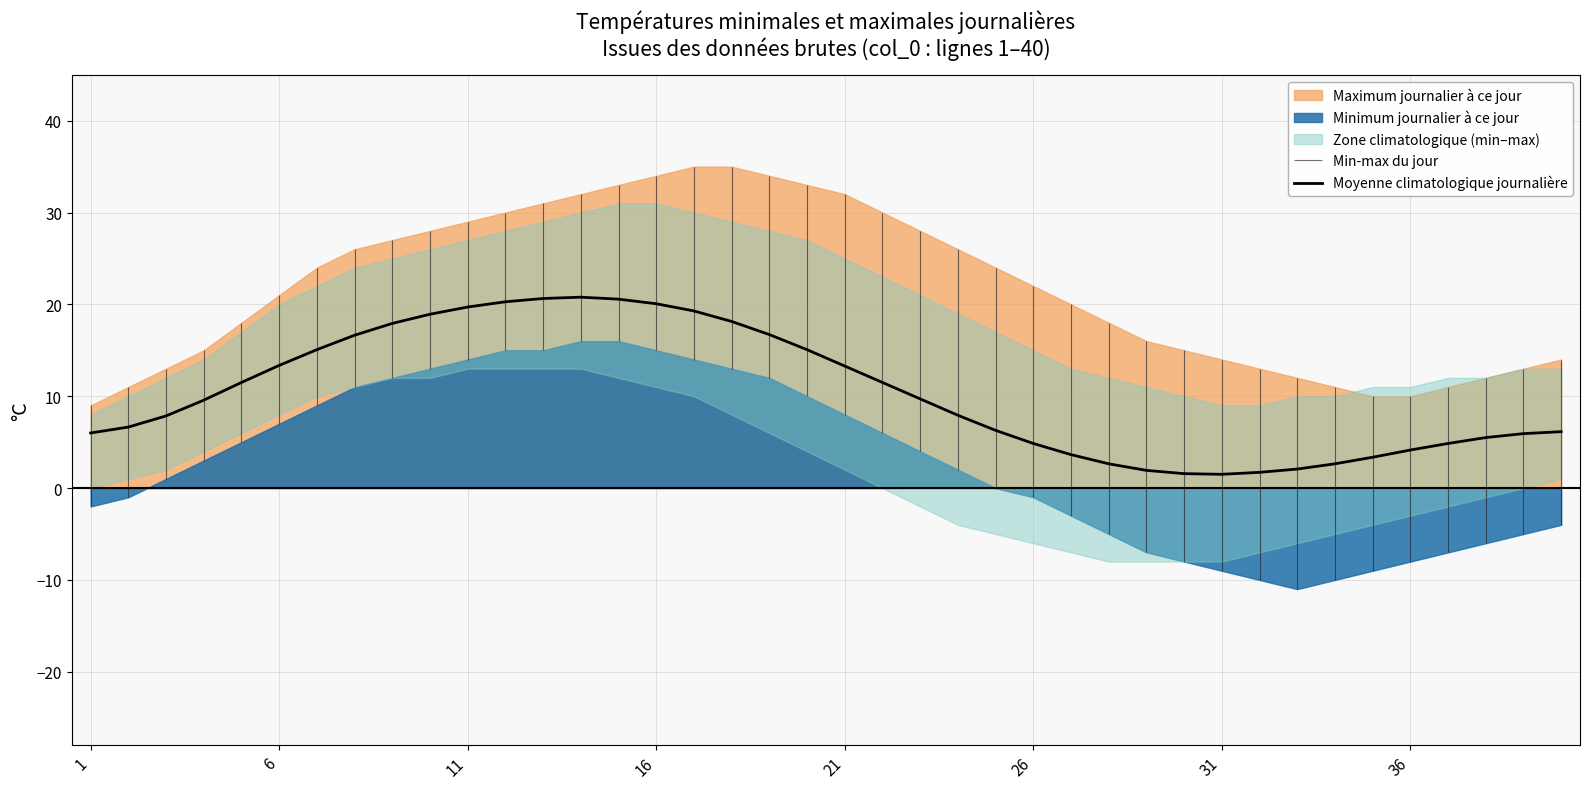

What is the lowest value of the Moyenne climatologique journalière series?

1.5